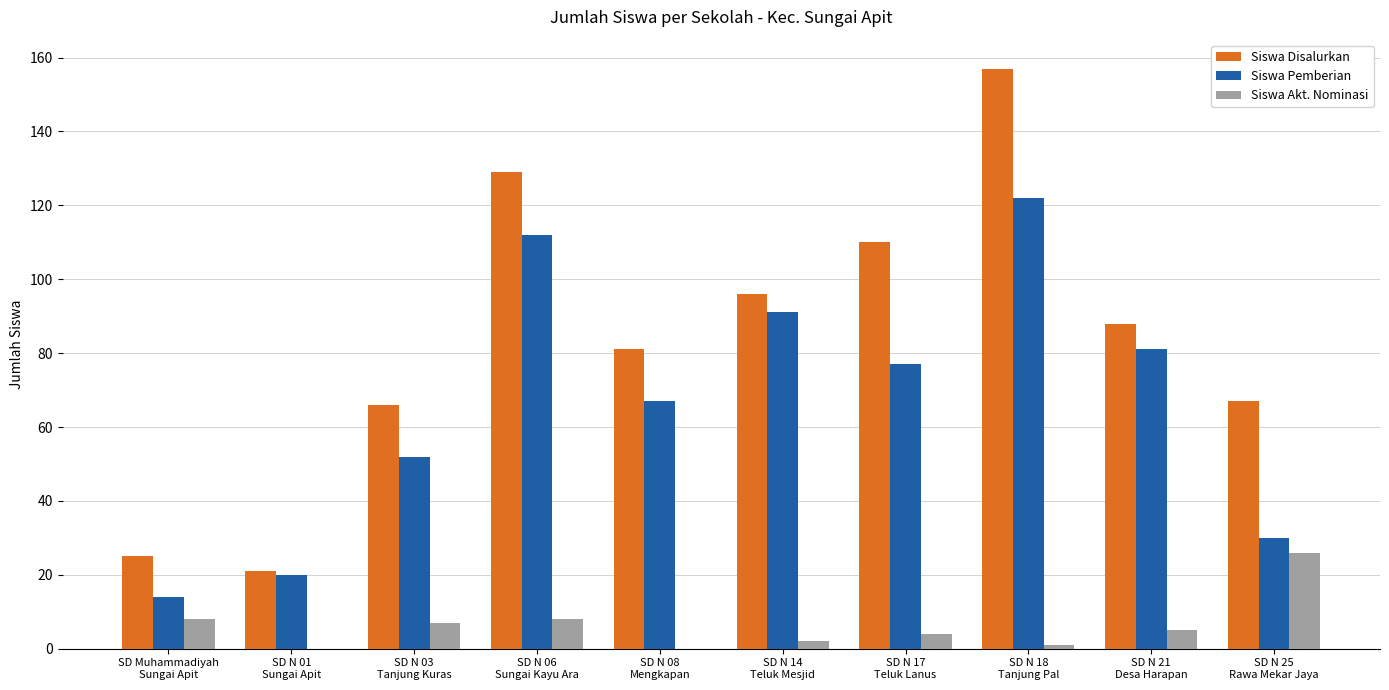

The Siswa Disalurkan series shows 96 at SD N 14
Teluk Mesjid. True or false?

True